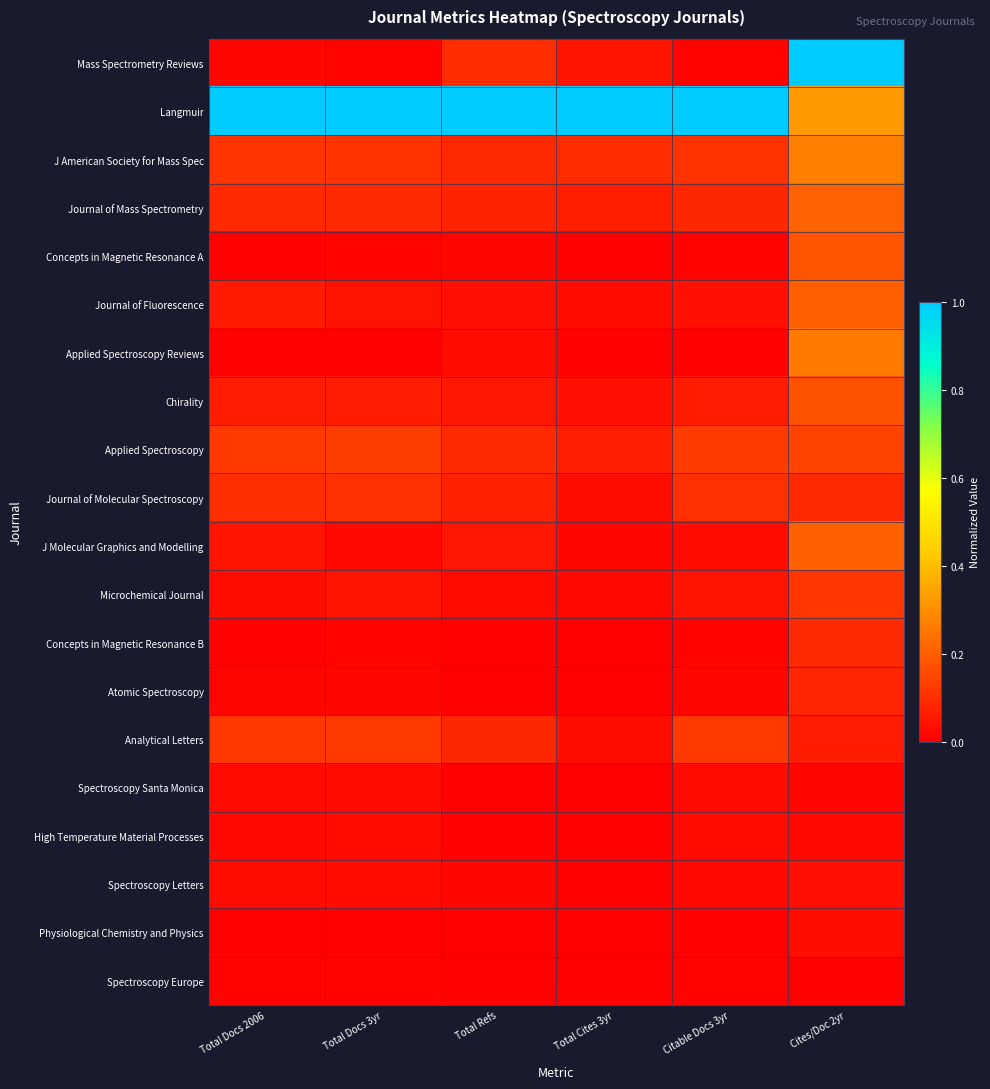

What is the difference between the highest and lowest values at Citable Docs 3yr?

1.0